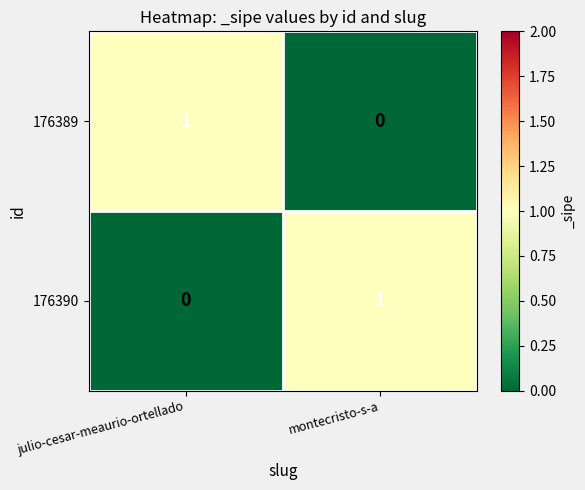

Rank the series at montecristo-s-a from highest to lowest value.

176390, 176389